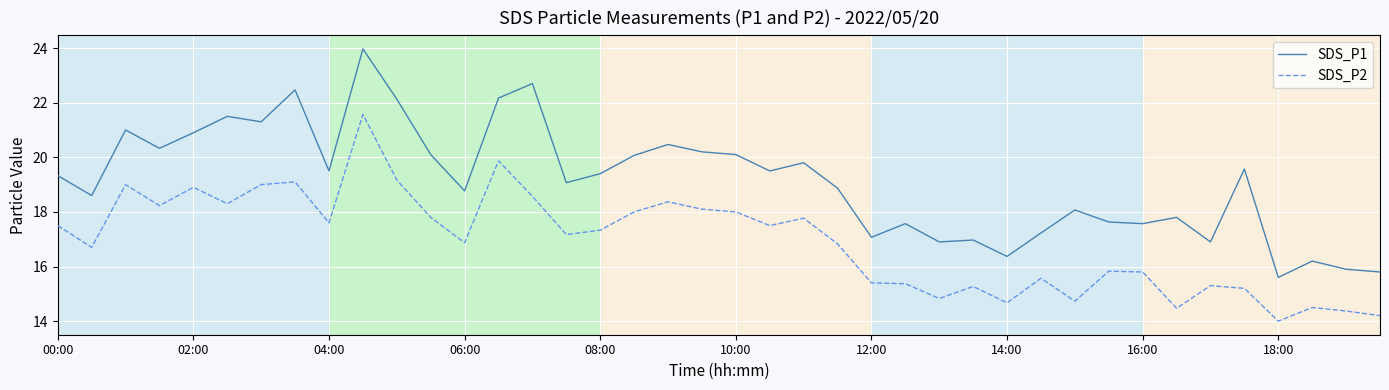

List the series in order of their peak value, highest first.

SDS_P1, SDS_P2